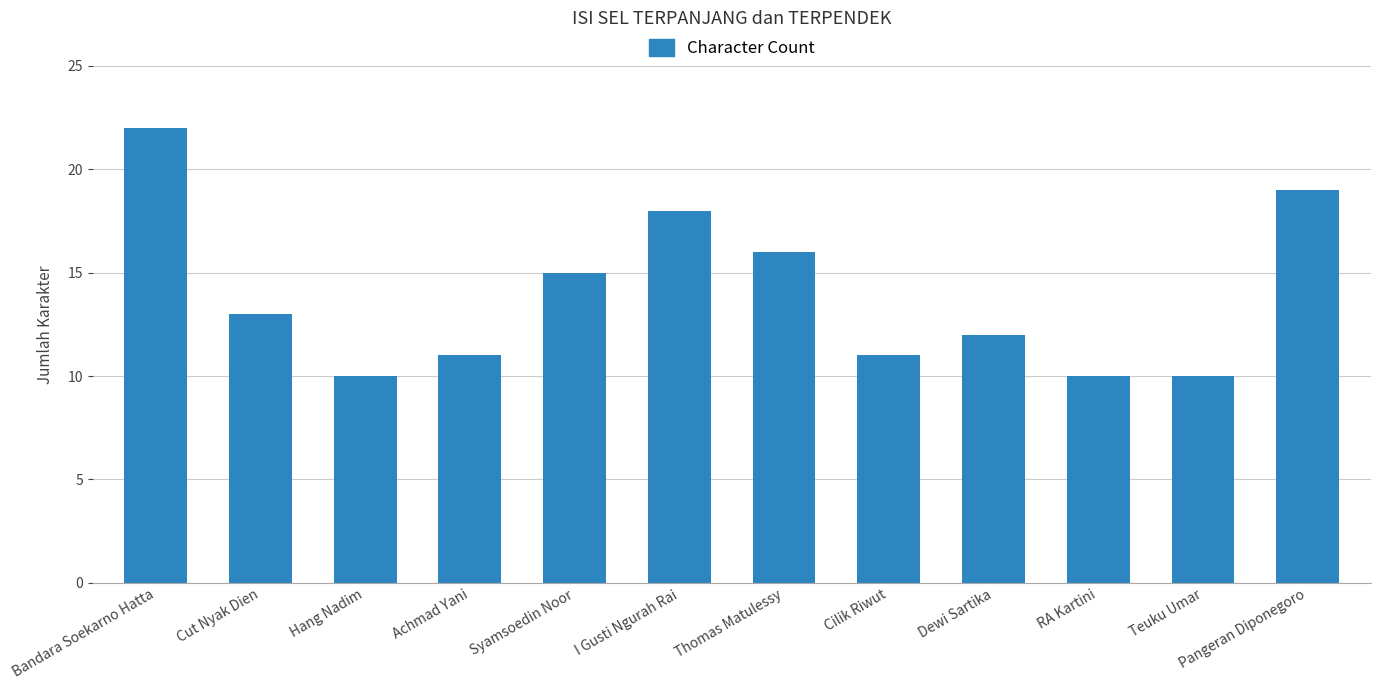

Is it true that the value at Bandara Soekarno Hatta is 22?

True